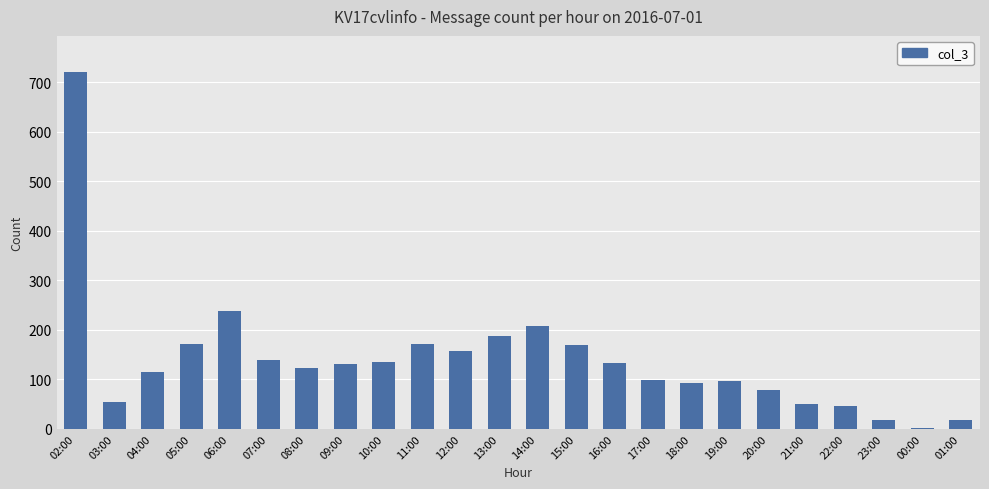

True or false: the data shows 237 at 11:00.

False